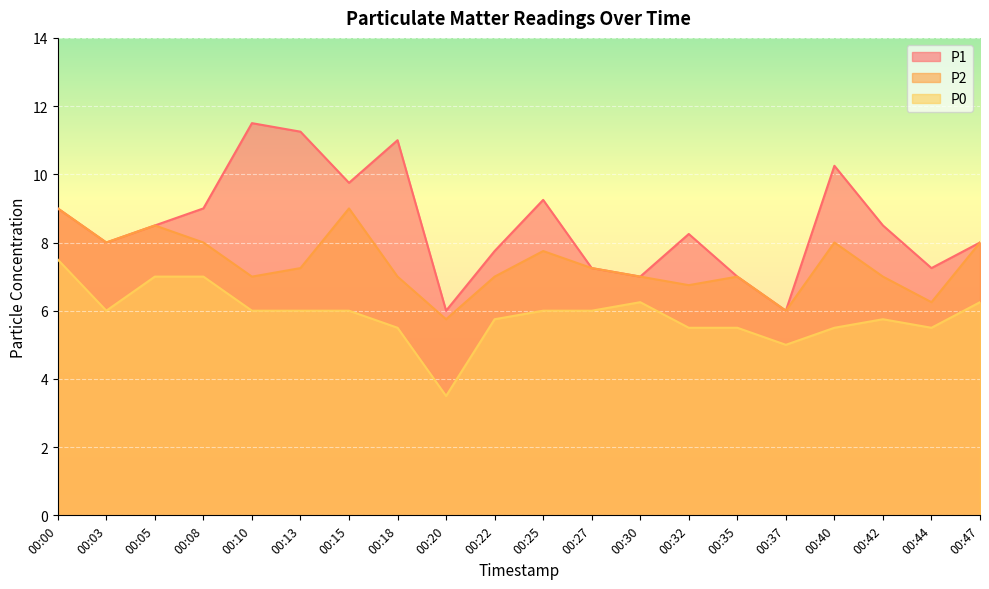

Which series changed the most between 00:05 and 00:40?

P1